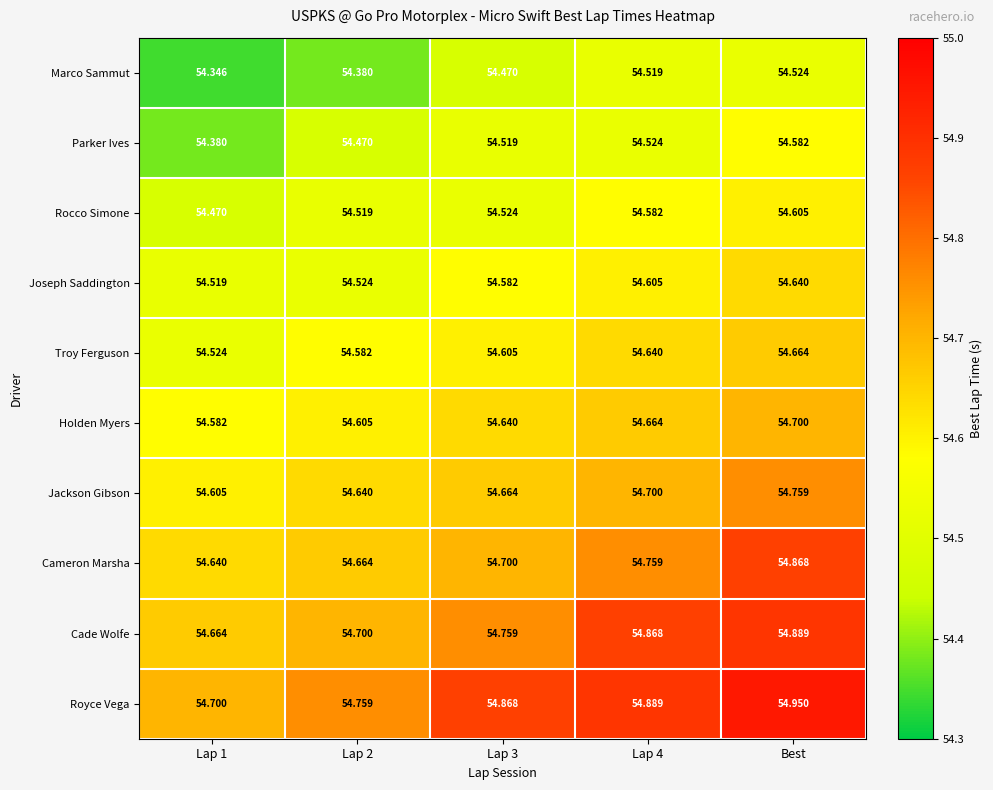

At which category does the chart reach its peak across all series?

Best